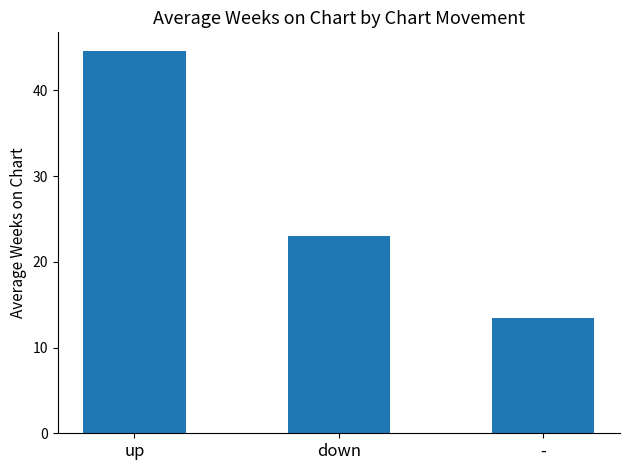

What is the difference between the maximum and minimum values?

31.1